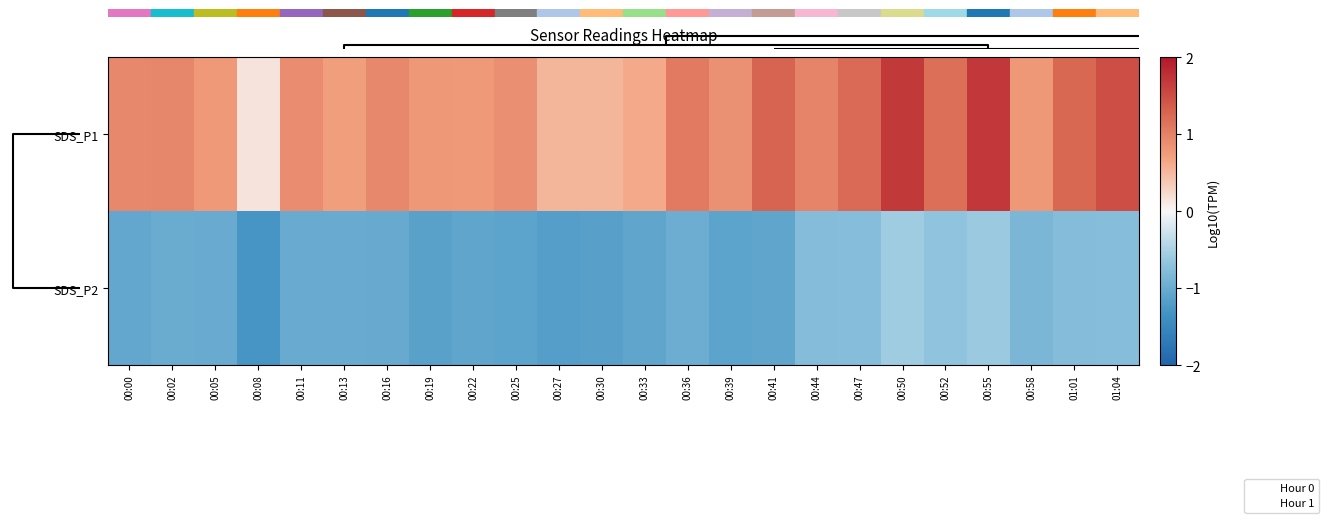

At which category is the sum across all series the highest?

00:50